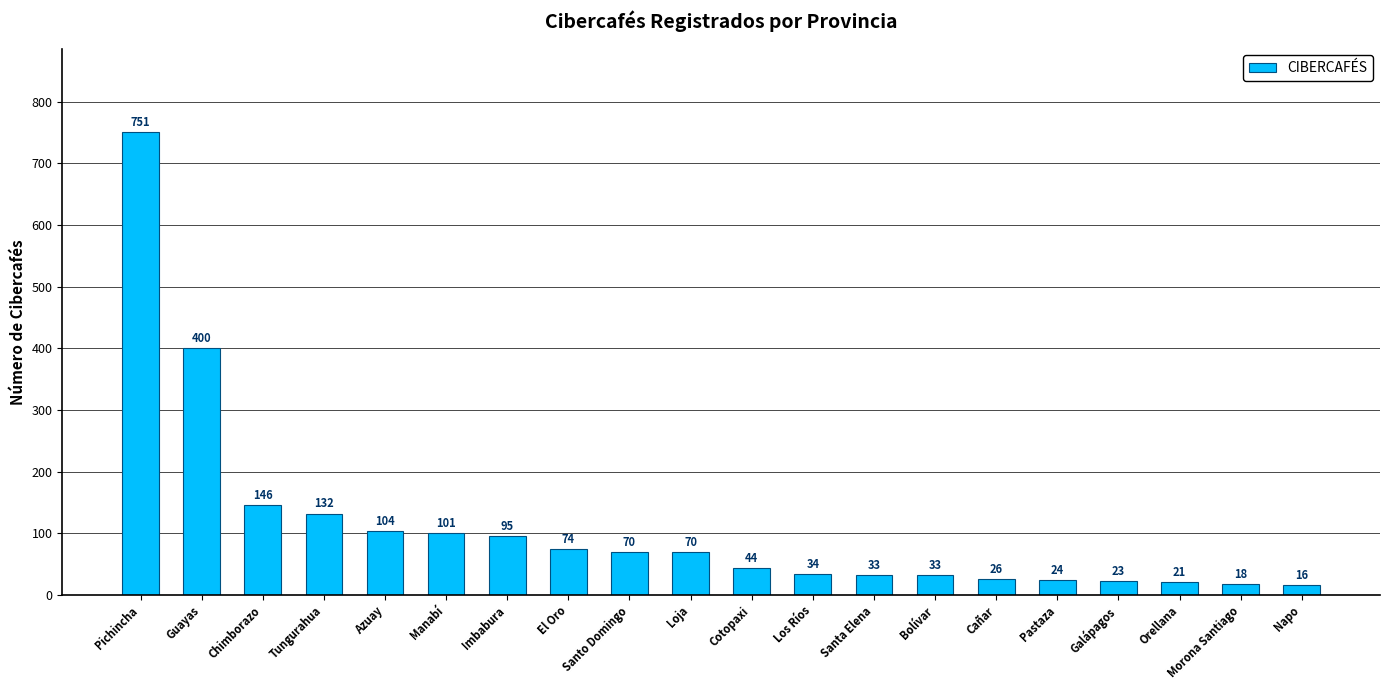

What is the change in value from Tungurahua to Imbabura?

-37